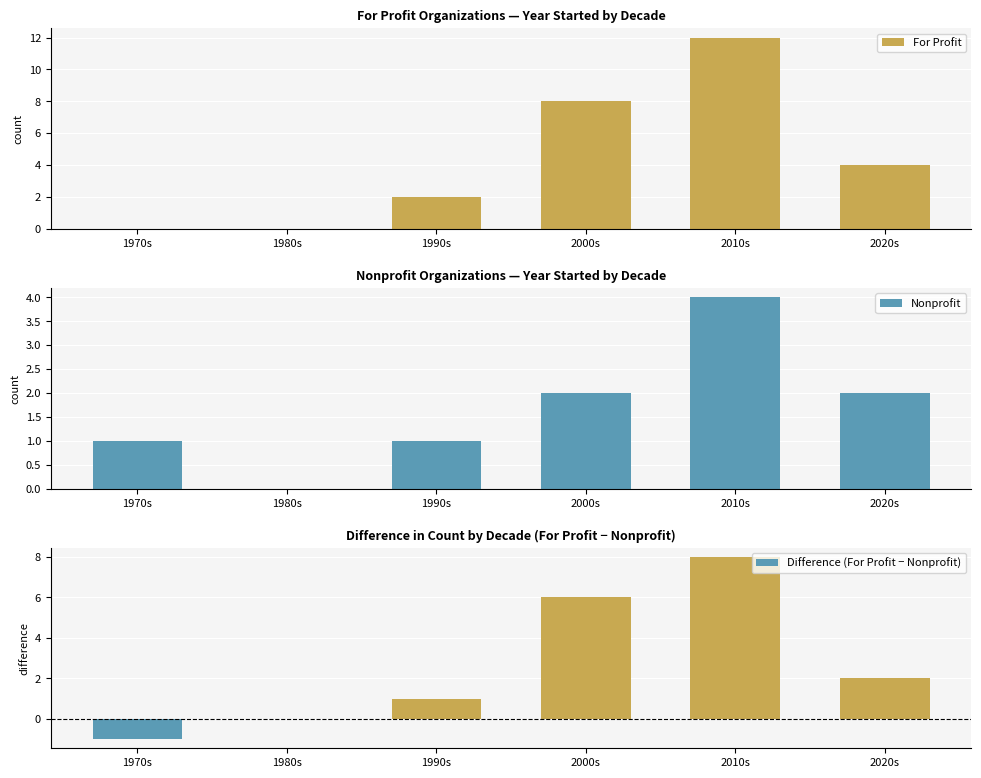

What is the sum of all Difference (For Profit − Nonprofit) values?

16